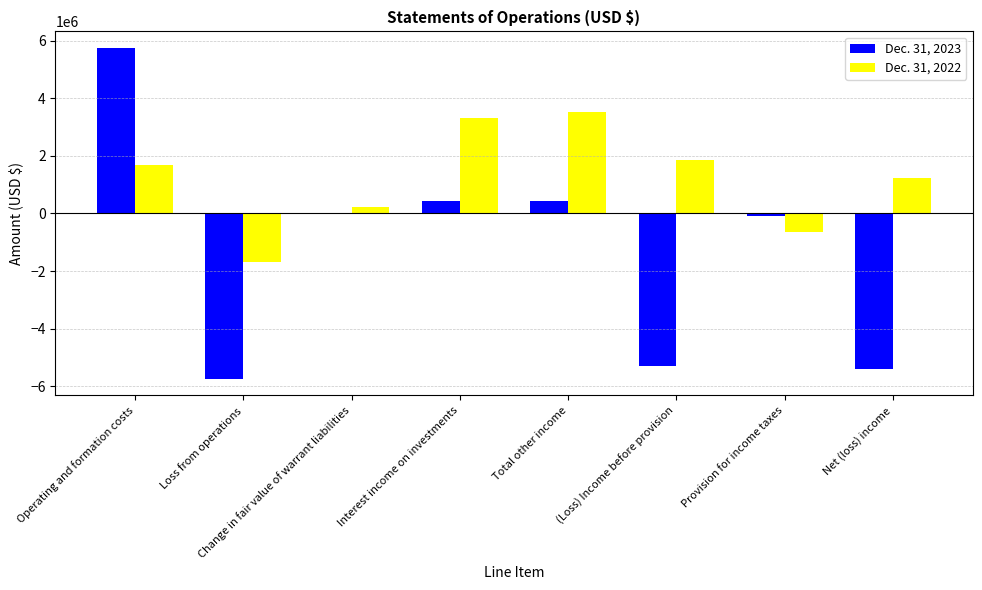

At which category is the sum across all series the highest?

Operating and formation costs